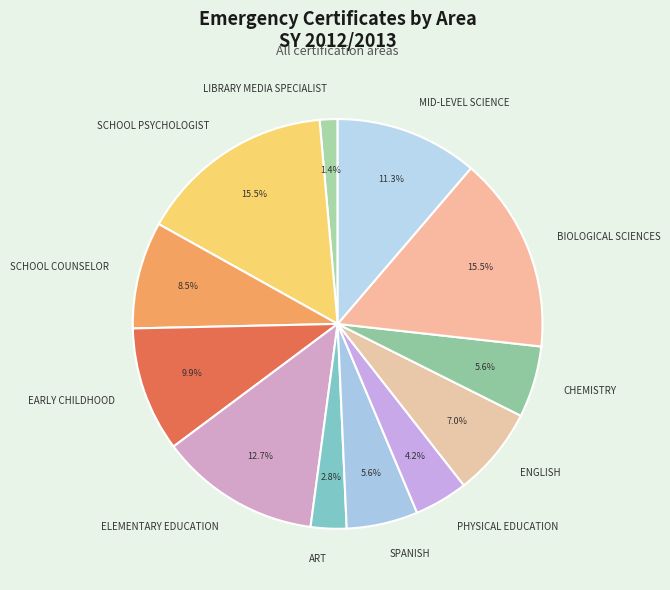

Which category has the smallest portion of the pie?

LIBRARY MEDIA SPECIALIST